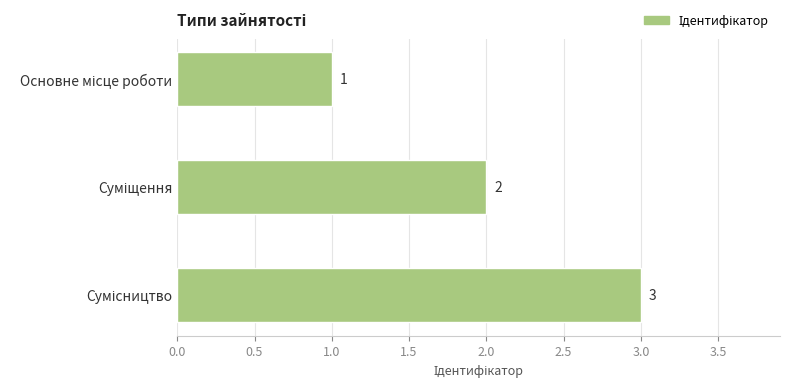

What is the value of the 1st bar from the top?

1